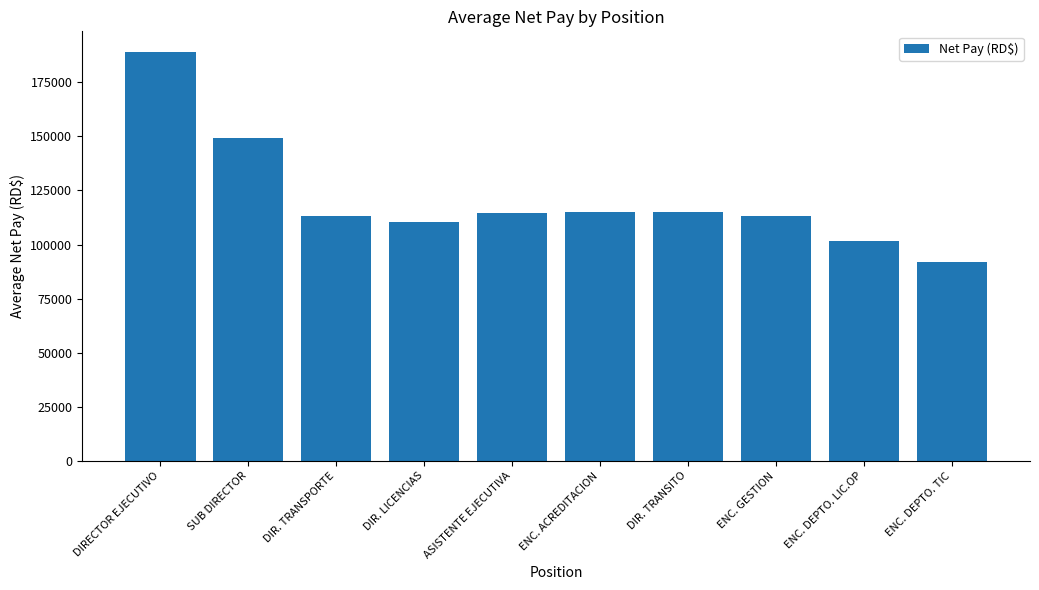

What is the approximate value at ENC. DEPTO. TIC?

91959.1